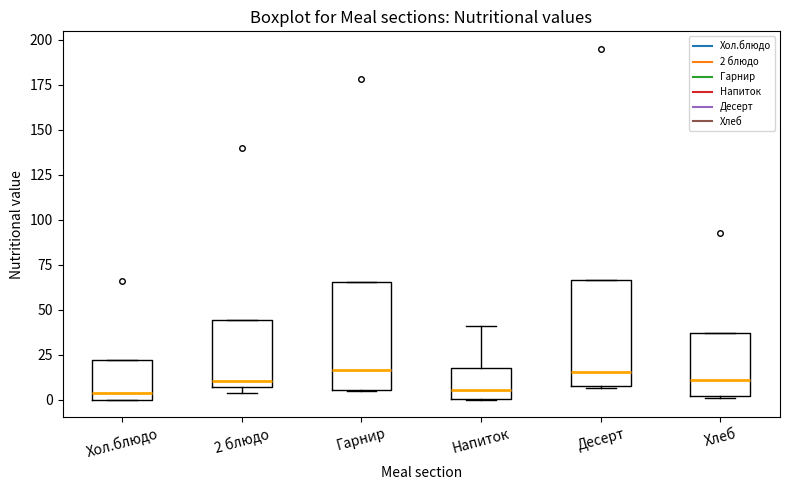

Where is the upper edge of the box for Напиток on the y-axis? The values are not printed on the chart, so give them approximately, as read against the axis.

20